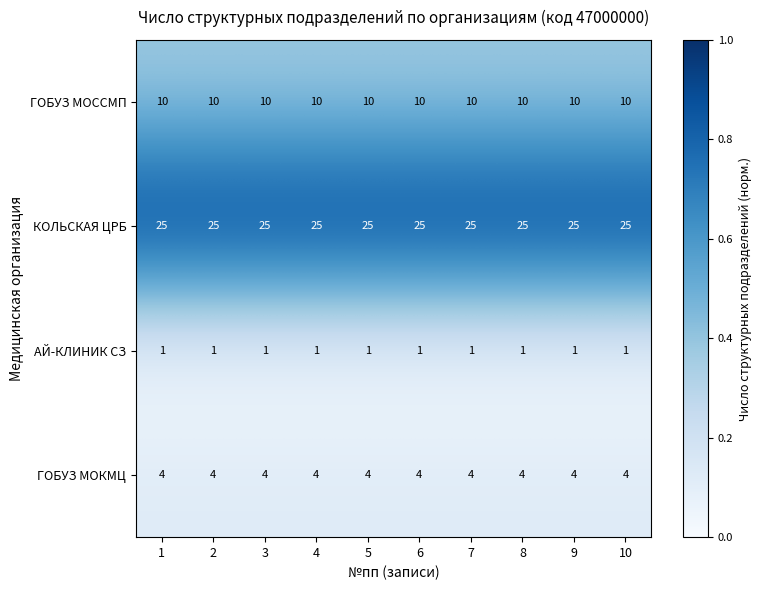

What is the maximum value for КОЛЬСКАЯ ЦРБ?

25